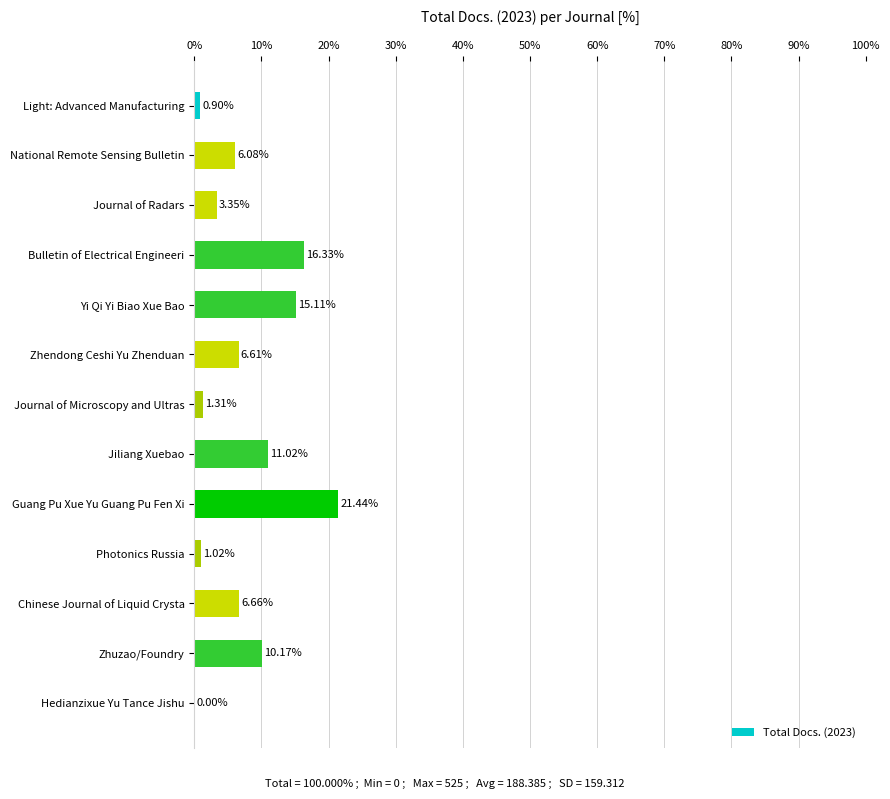

At which label is the value closest to 10?

Zhuzao/Foundry